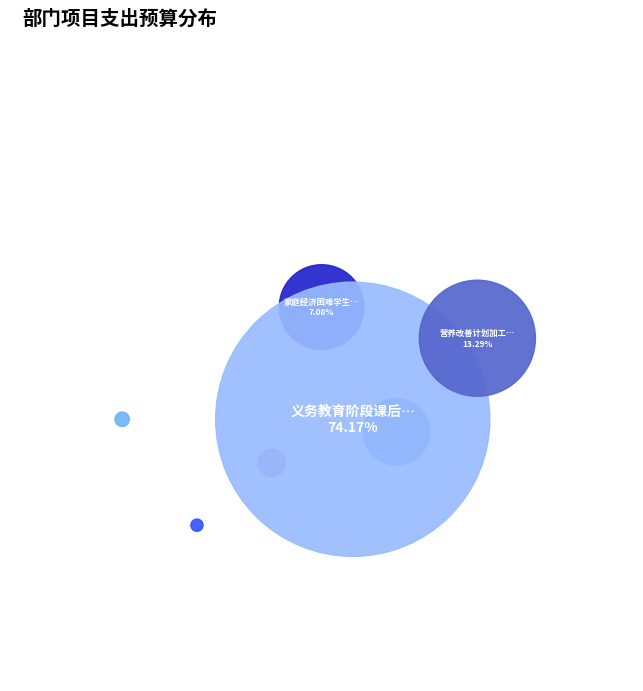

Which category has the biggest portion of the pie?

义务教育阶段课后服务经费